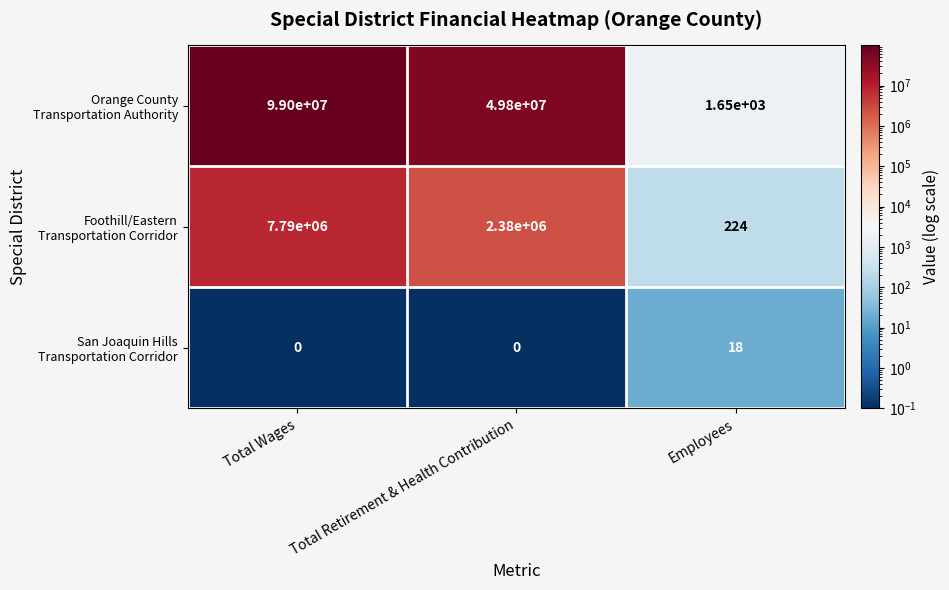

At which category is the sum across all series the highest?

Total Wages